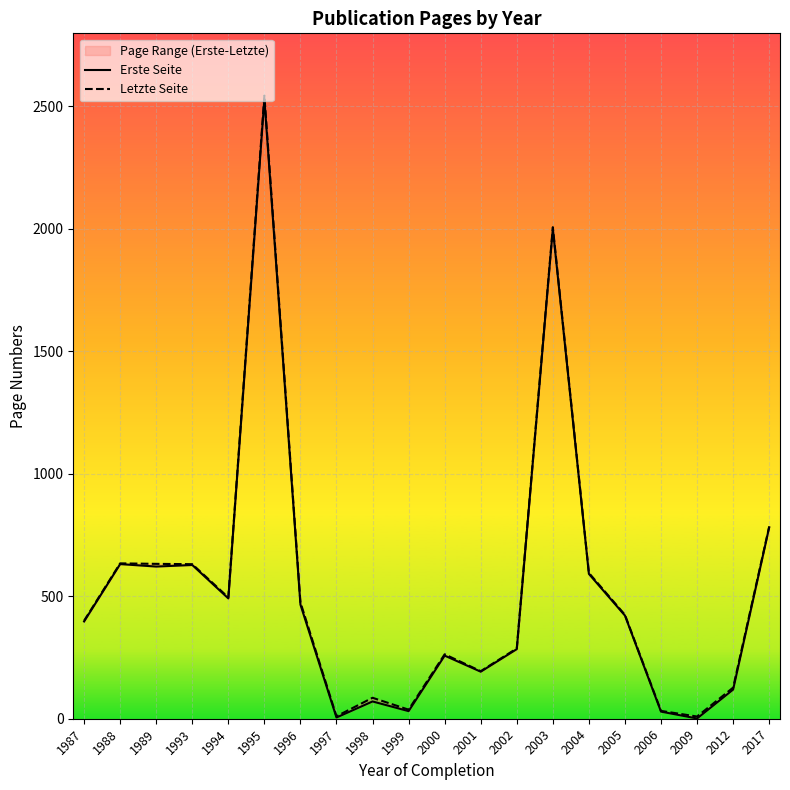

Rank the series by their maximum value, from highest to lowest.

Letzte Seite, Erste Seite